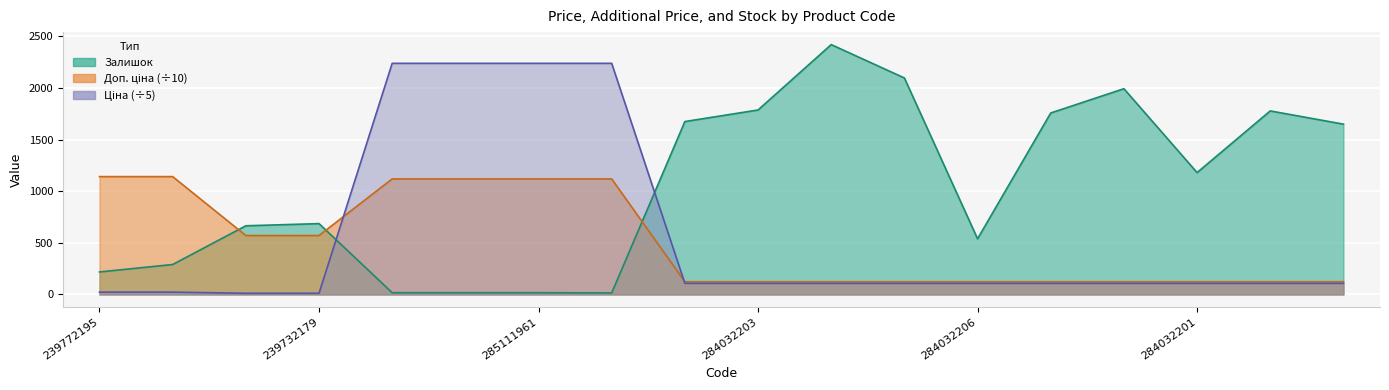

What is the difference between the second highest and minimum values in the Доп. ціна series?

1017.5